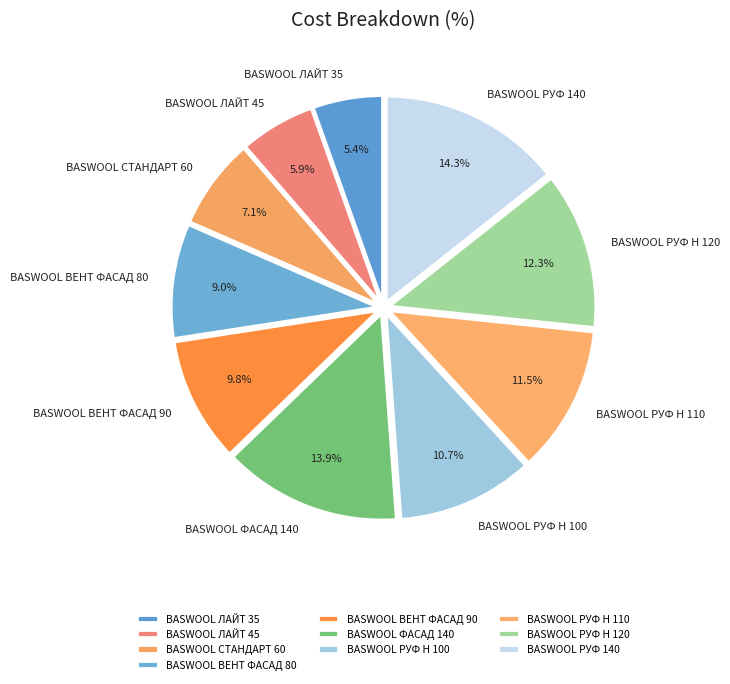

Is BASWOOL ВЕНТ ФАСАД 90 the majority of the pie?

No